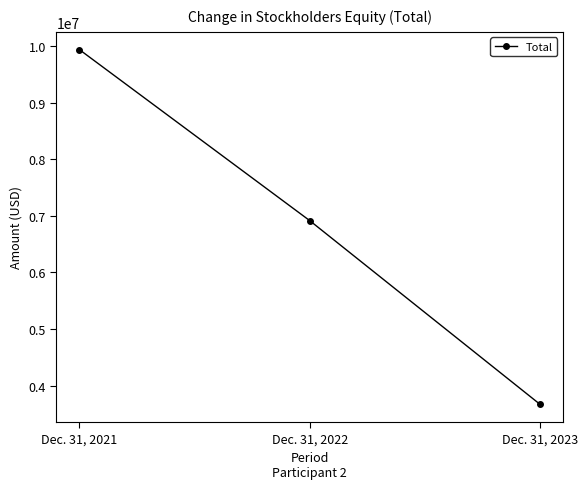

Reading left to right, extract all data points from this chart.

Dec. 31, 2021=9941955	Dec. 31, 2022=6917558	Dec. 31, 2023=3668117